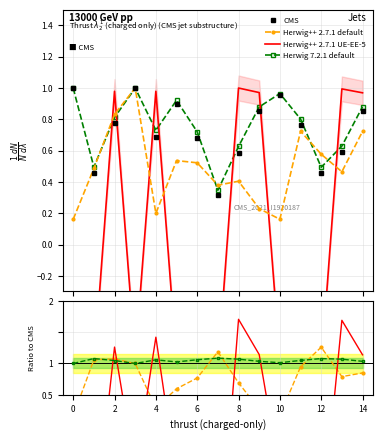

List the series in order of their peak value, highest first.

Herwig++ 2.7.1 UE-EE-5, Herwig++ 2.7.1 default, Herwig 7.2.1 default, CMS